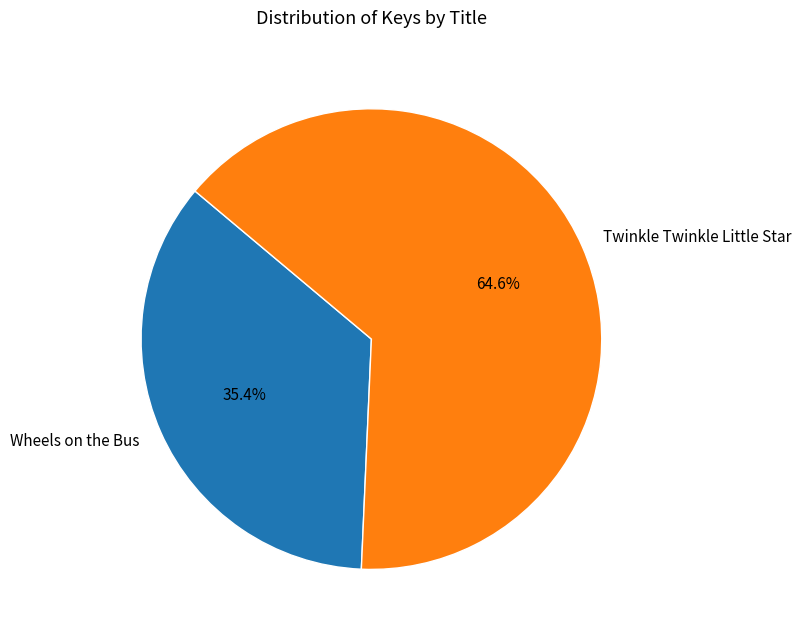

Is it true that Wheels on the Bus is 23% of the pie?

False